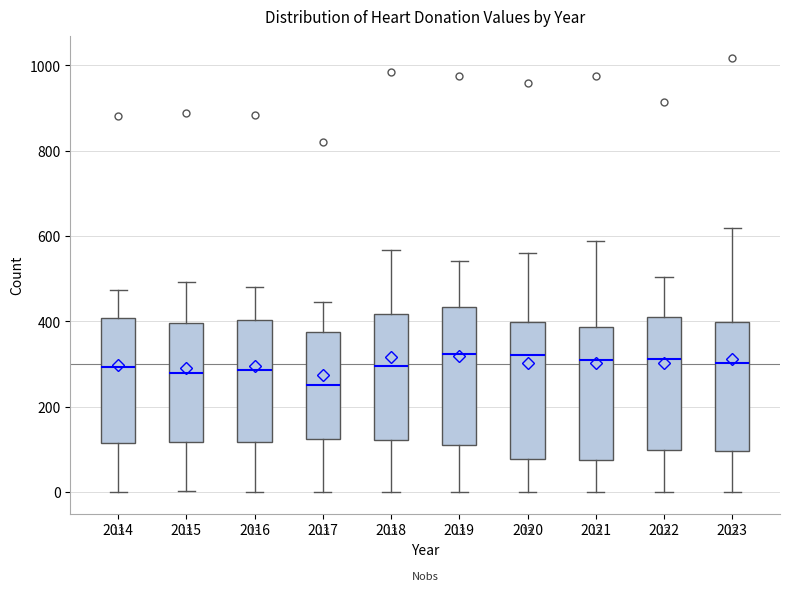

Which box has the lowest median line?

2017